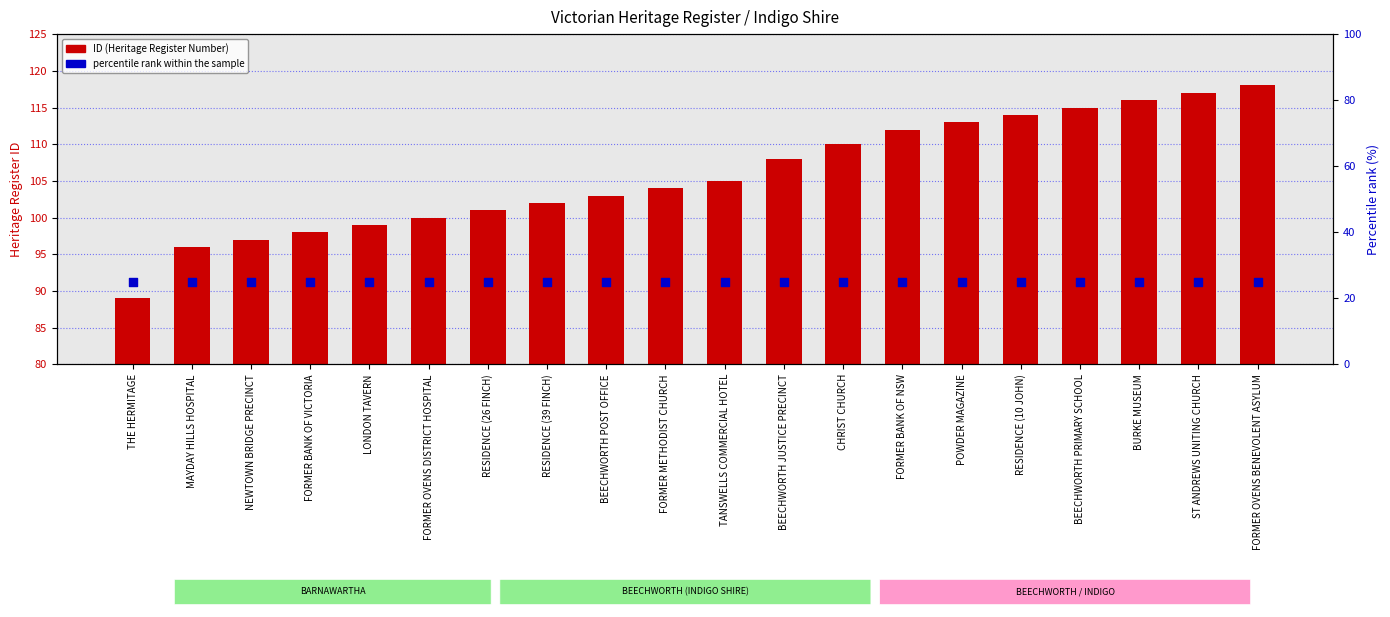

Which series reaches the maximum Y coordinate?

ID (Heritage Register Number)